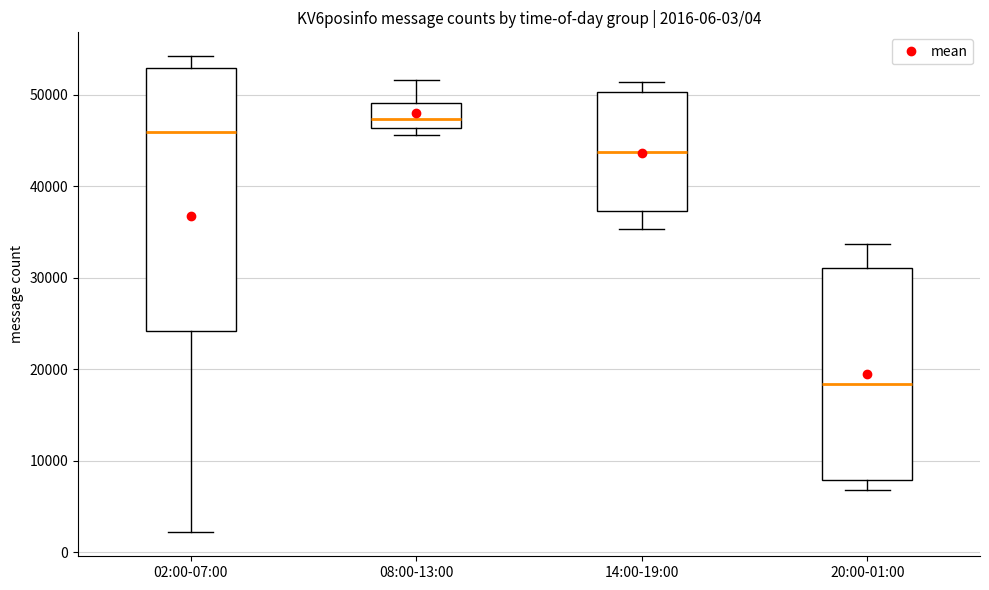

Which box has the lowest median line?

20:00-01:00